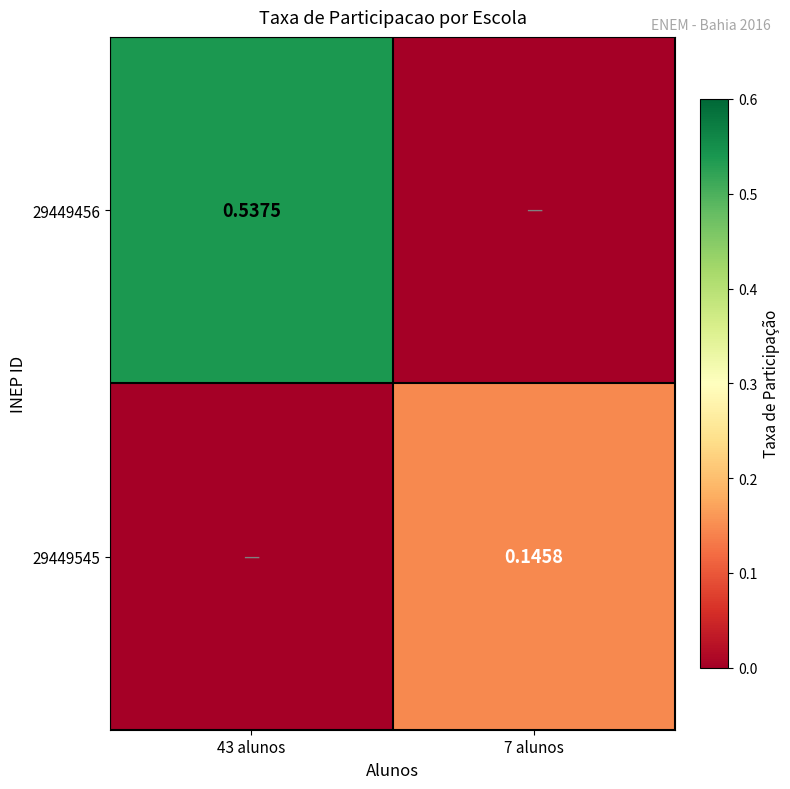

Is the value of 29449545 at 7 alunos greater than the value of 29449456 at 43 alunos?

No